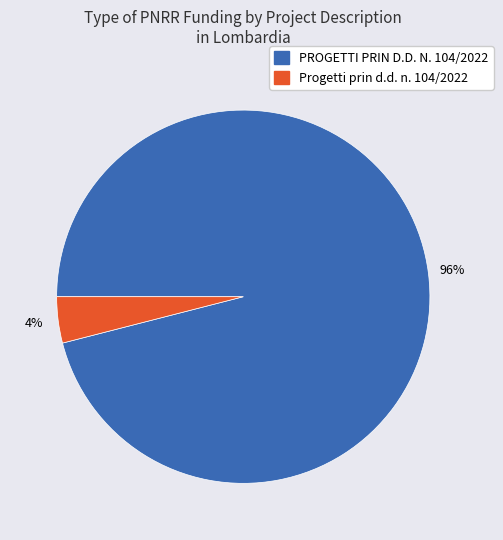

Is there any slice that represents more than half of the pie?

Yes